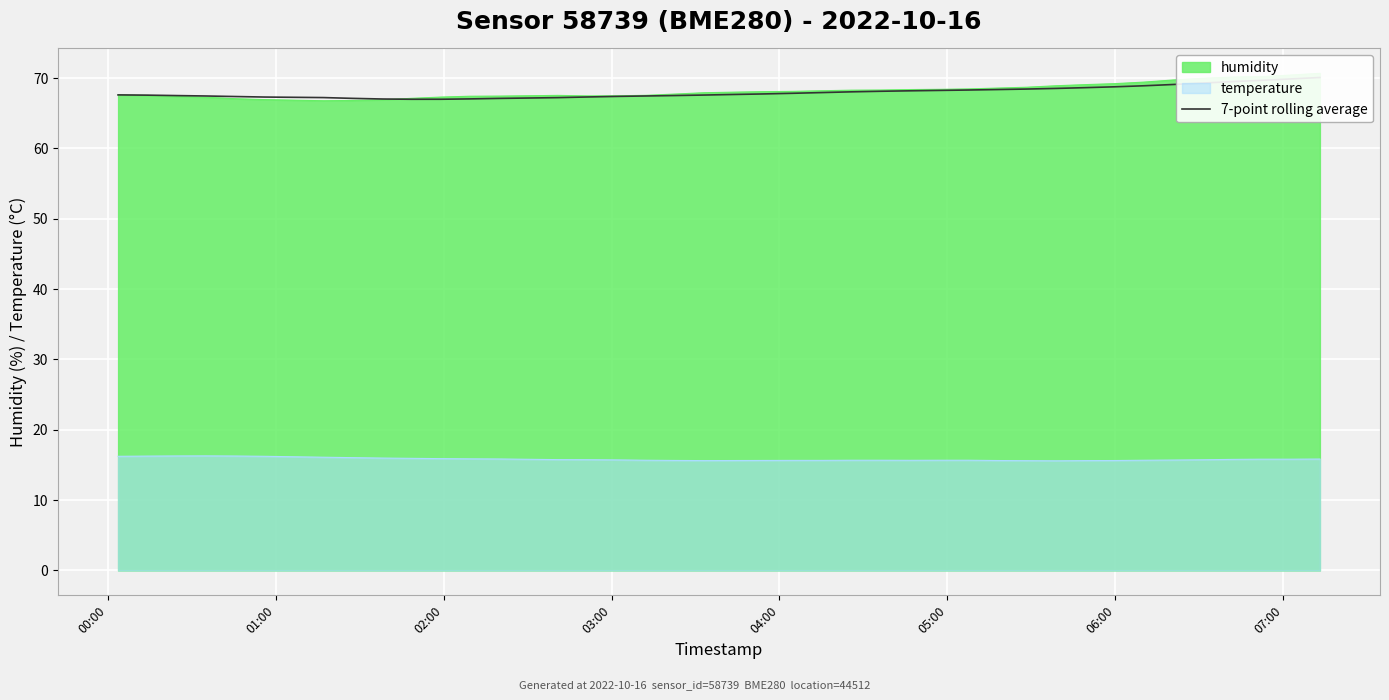

The value at 9 is 15.2. True or false?

False